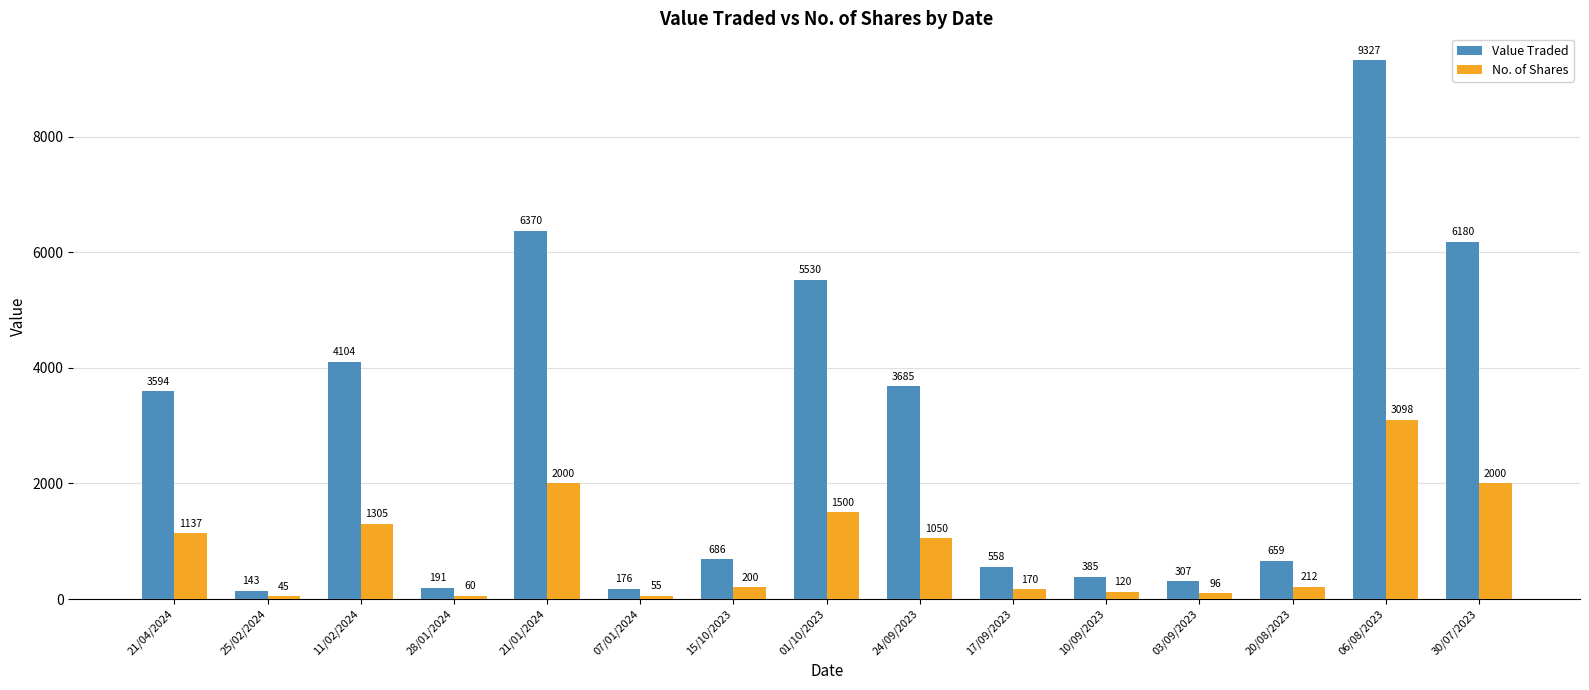

True or false: Value Traded has a value of 659 at 20/08/2023.

True